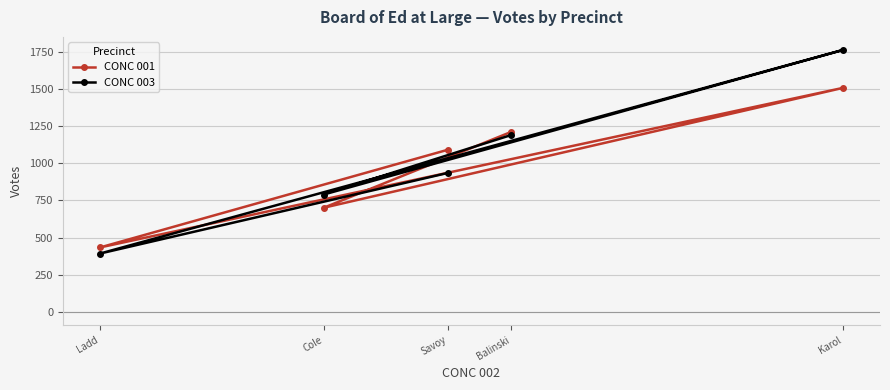

Which series has the largest total across all categories?

CONC 003